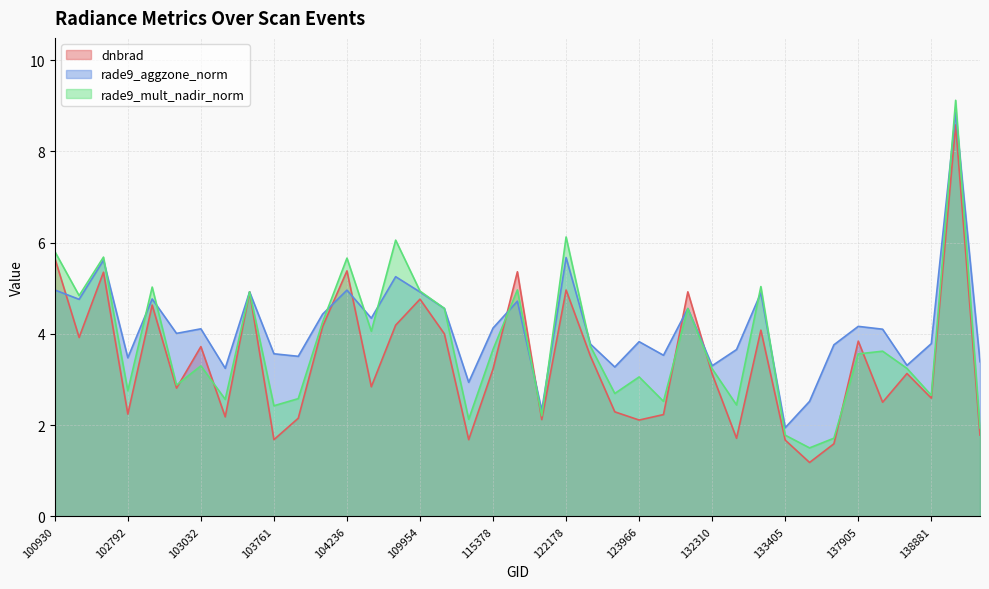

What is the sum of the dnbrad values at 131768 and 104229?

6.4